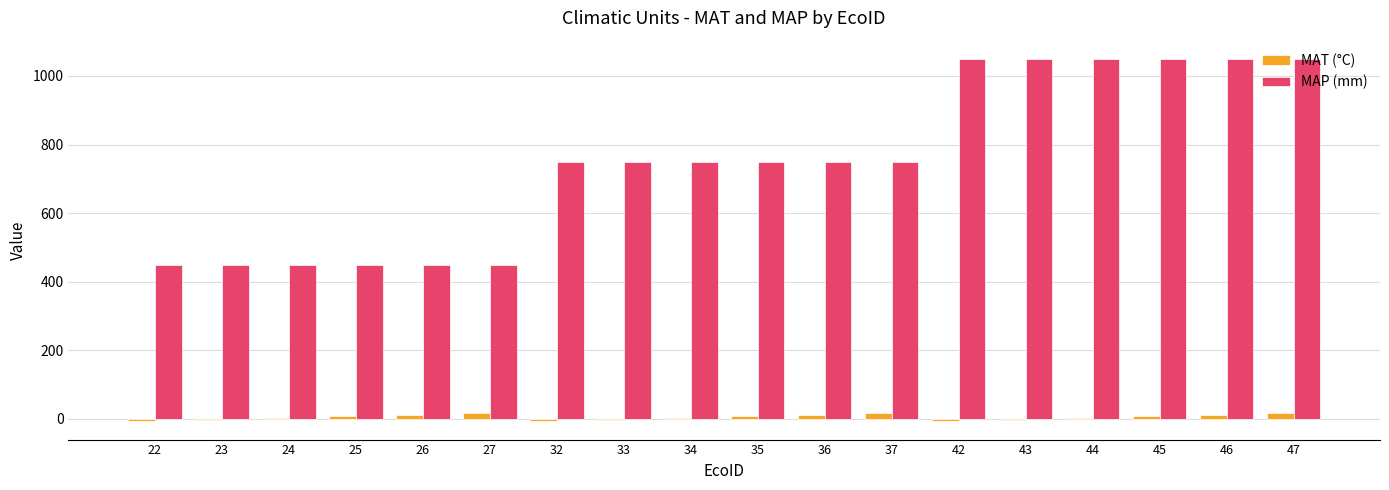

Between 26 and 43, which series saw the biggest shift?

MAP (mm)